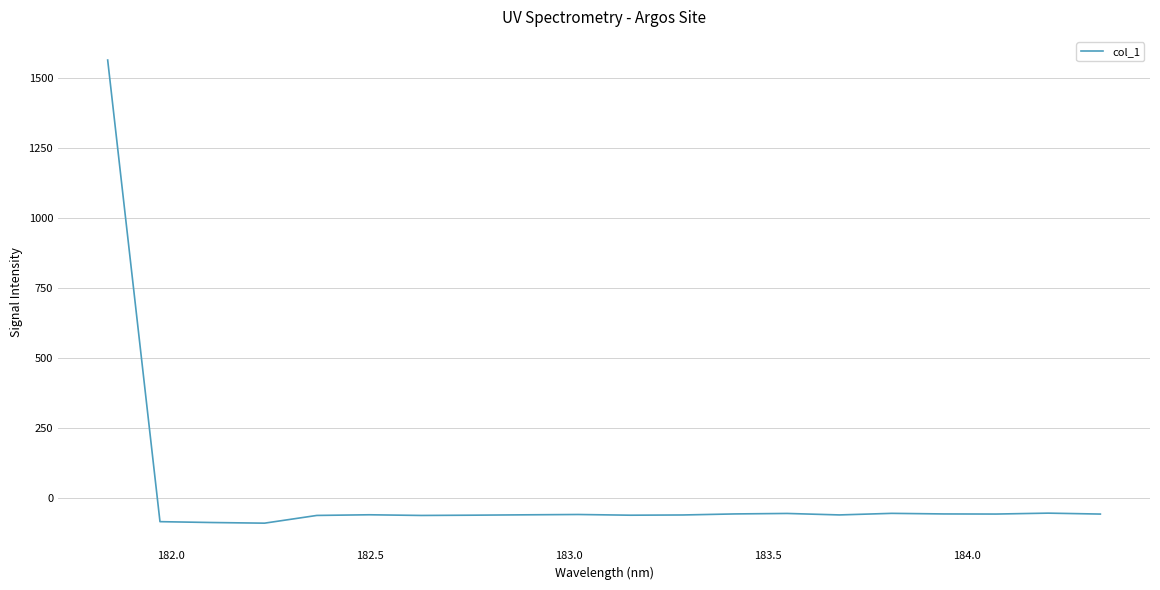

What is the smallest value displayed?

-89.8